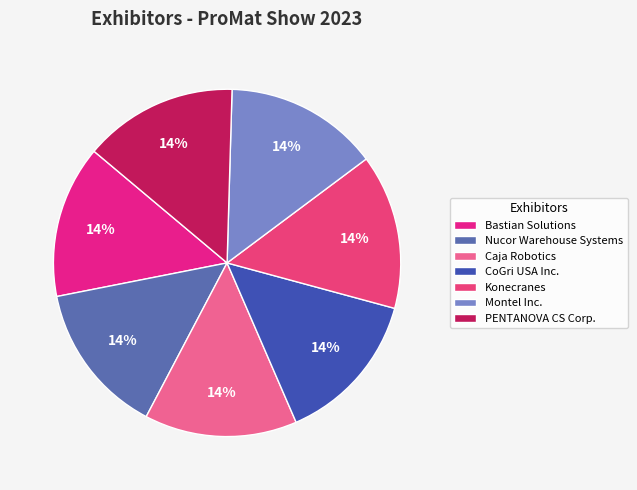

Approximately how many times larger is the value at PENTANOVA CS Corp. compared to Caja Robotics?

1.0